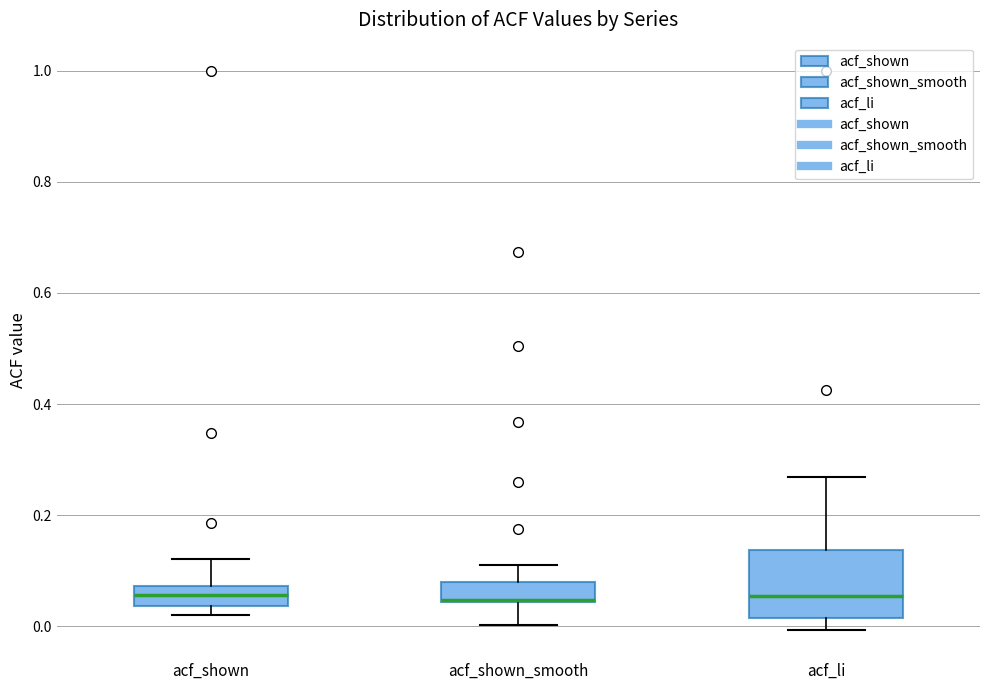

Which box is the tallest, from its lower edge to its upper edge?

acf_li